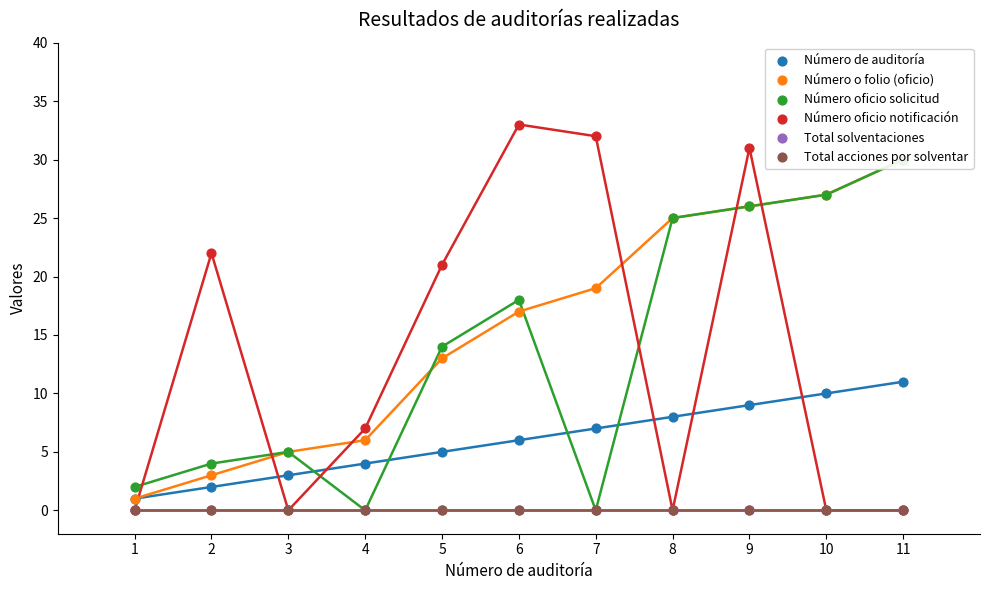

At how many categories does at least one series exceed 14?

8